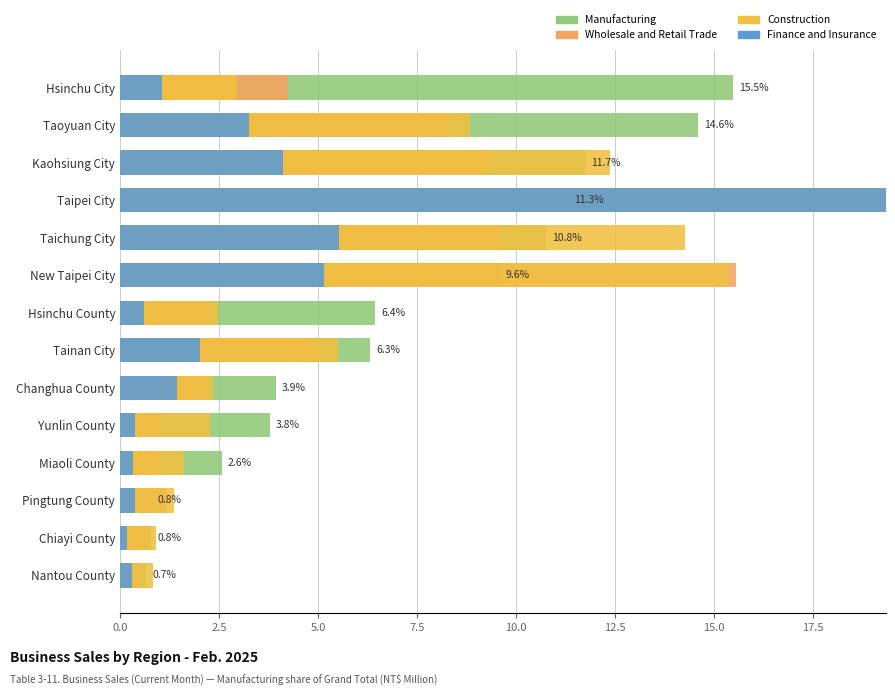

How many categories are shown in the chart?

14